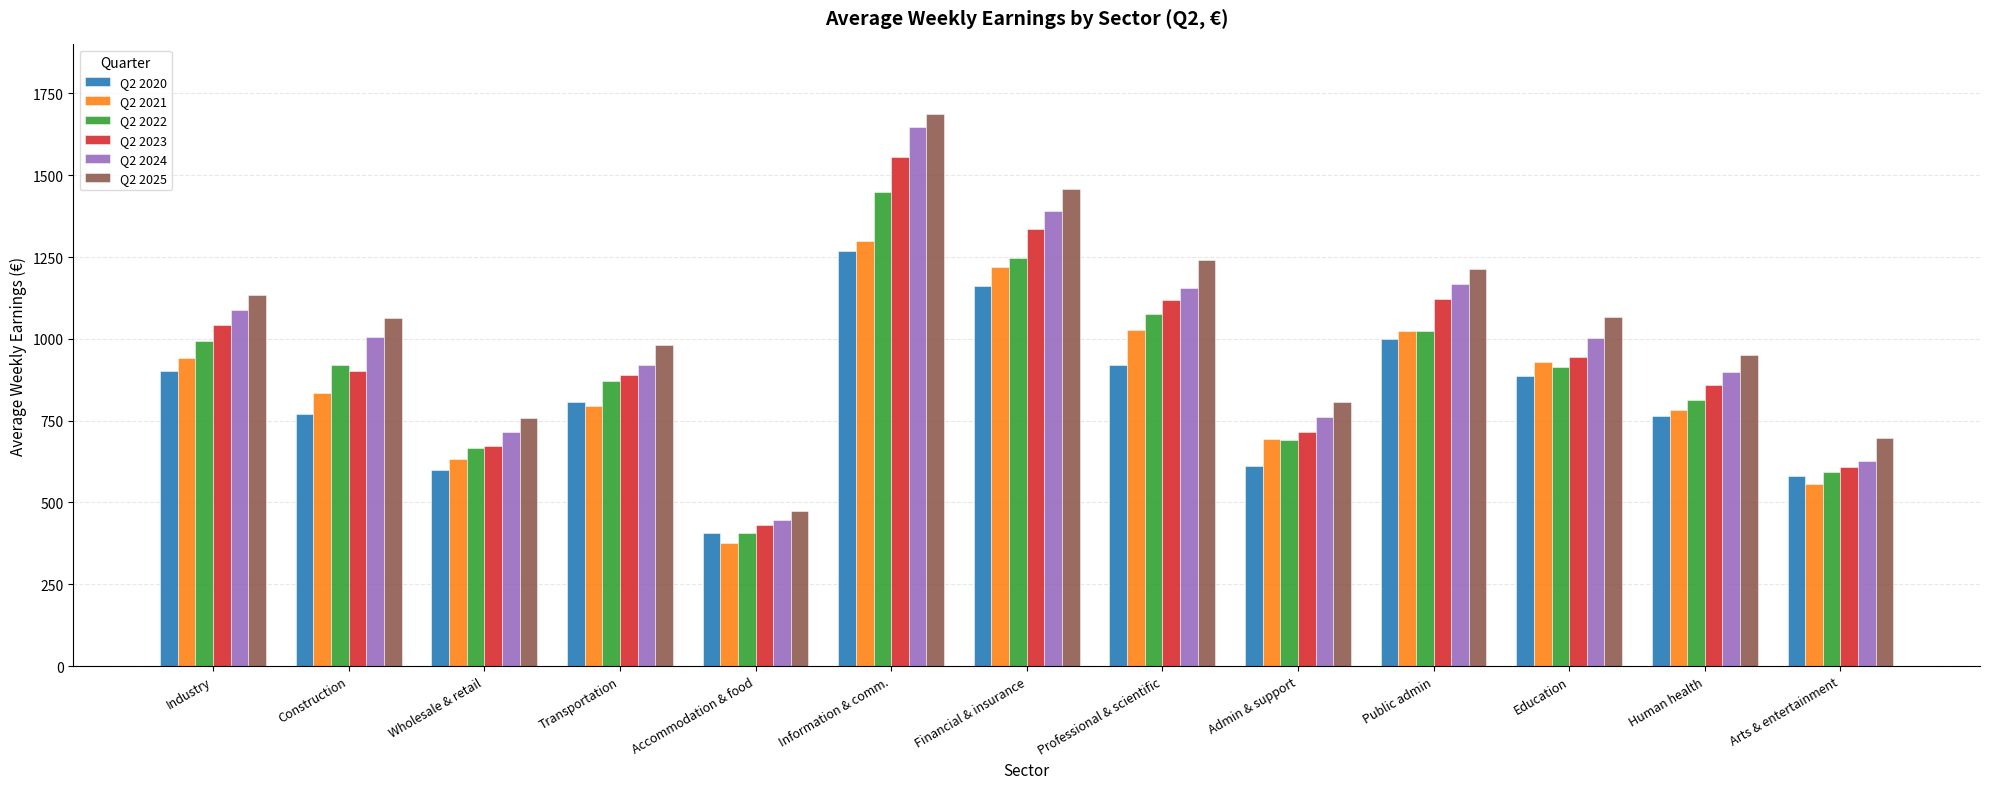

What is the label of the 6th bar from the right?

Professional & scientific